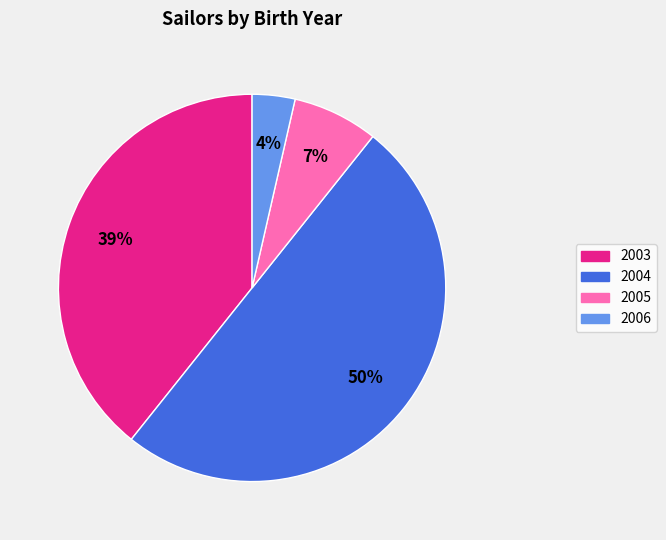

Is the sum of 2003 and 2004 greater than half?

Yes